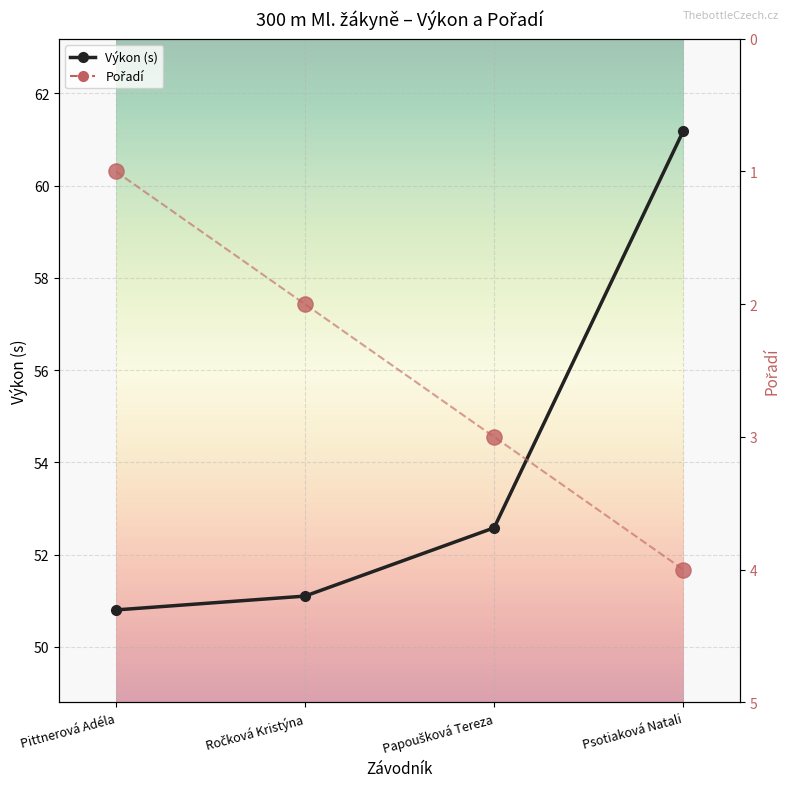

Which series has the largest total across all categories?

Výkon (s)